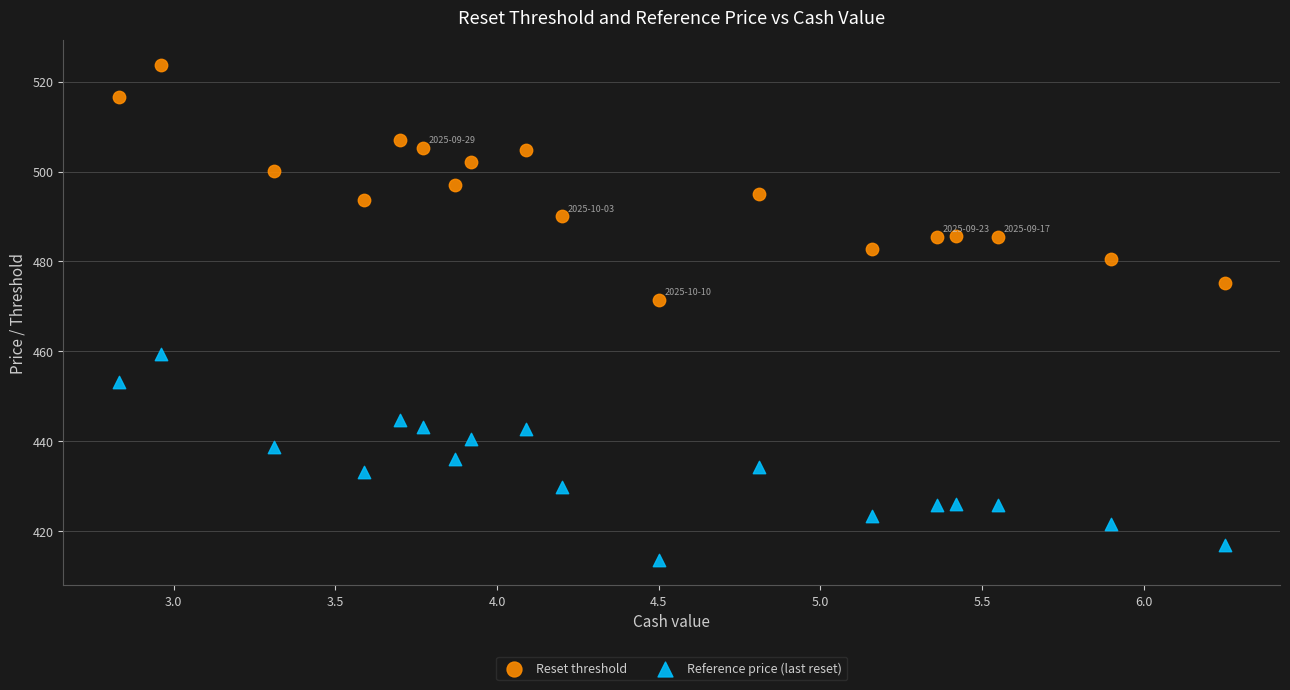

Across all series, what Y value is closest to 468?

471.4